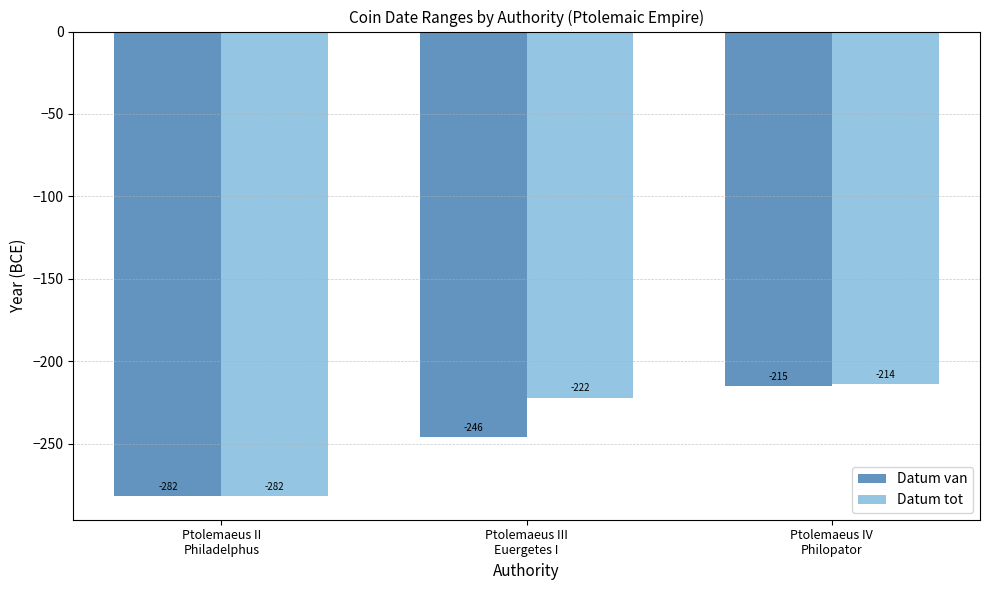

What position from the left is Ptolemaeus II
Philadelphus?

1